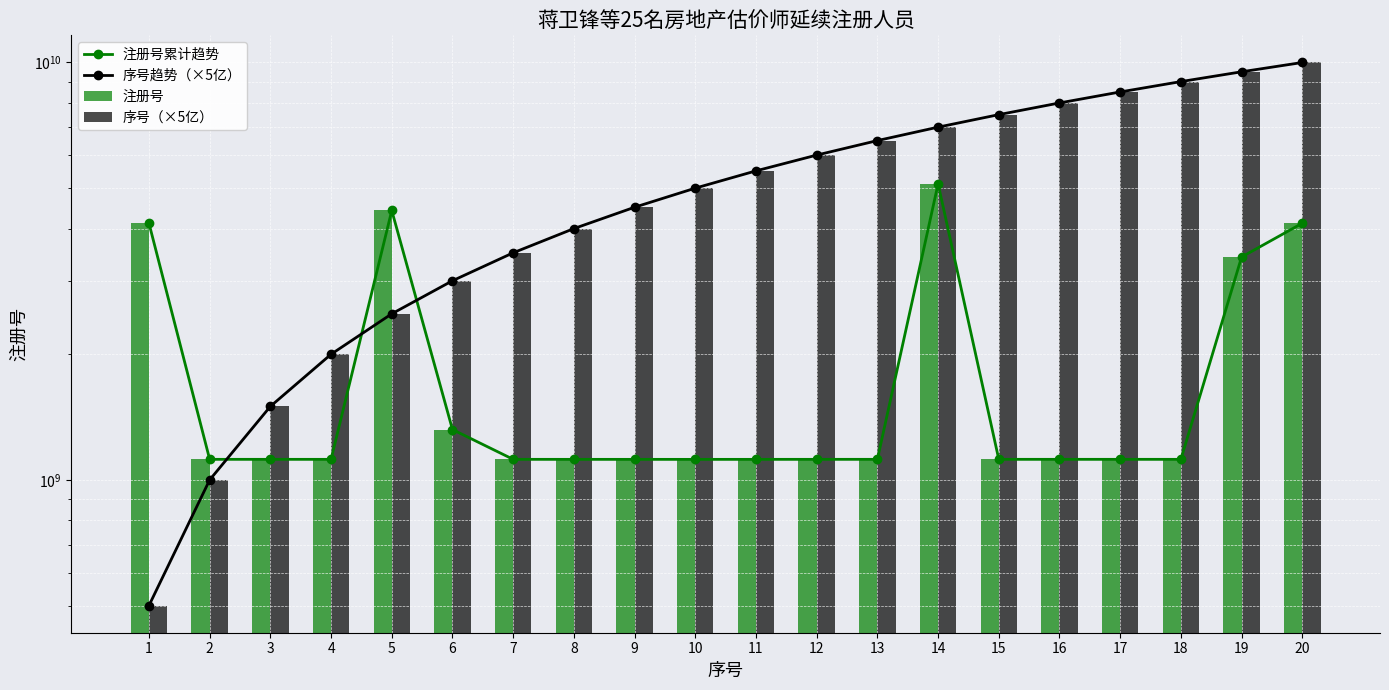

The value of 序号（×5亿） at 19 is 6092595190. True or false?

False